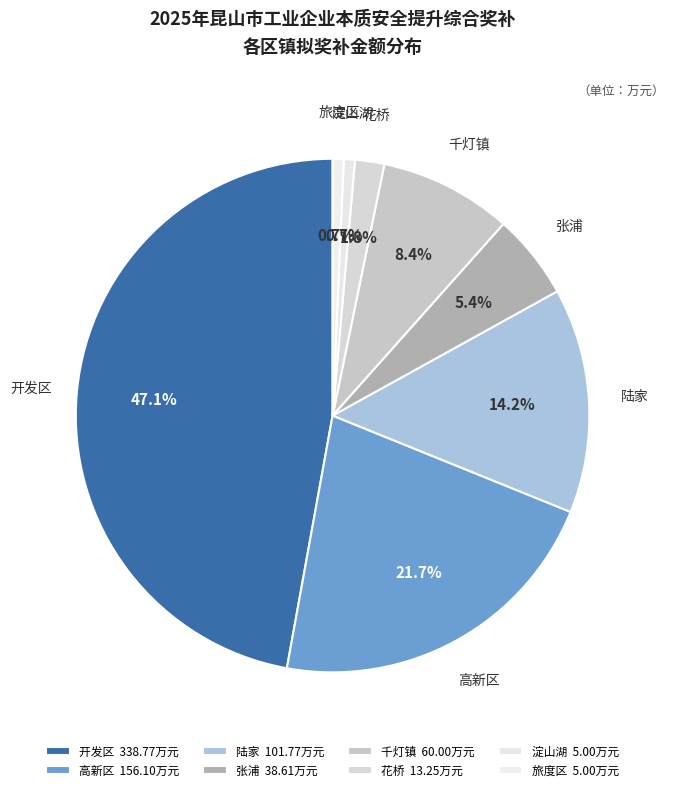

How much of the chart is everything except 花桥?

98.2%